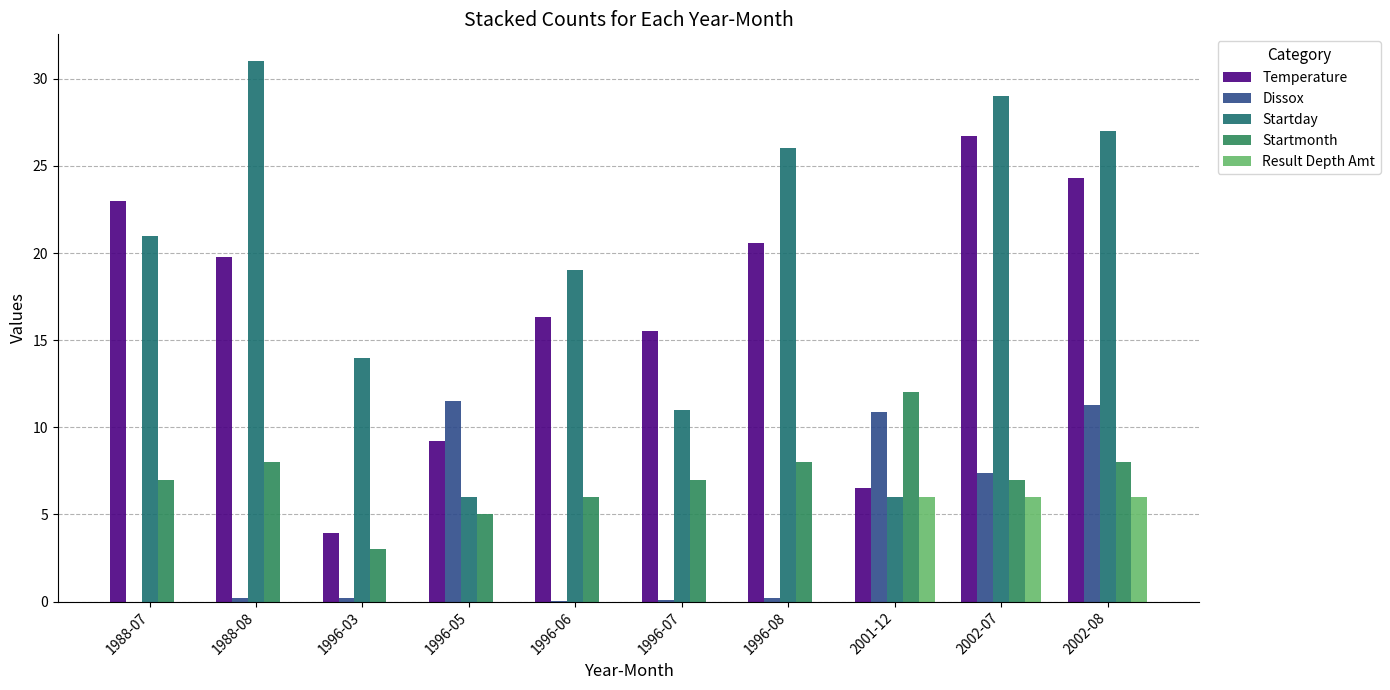

What is the difference between the second highest and second lowest values in the Temperature series?

17.8